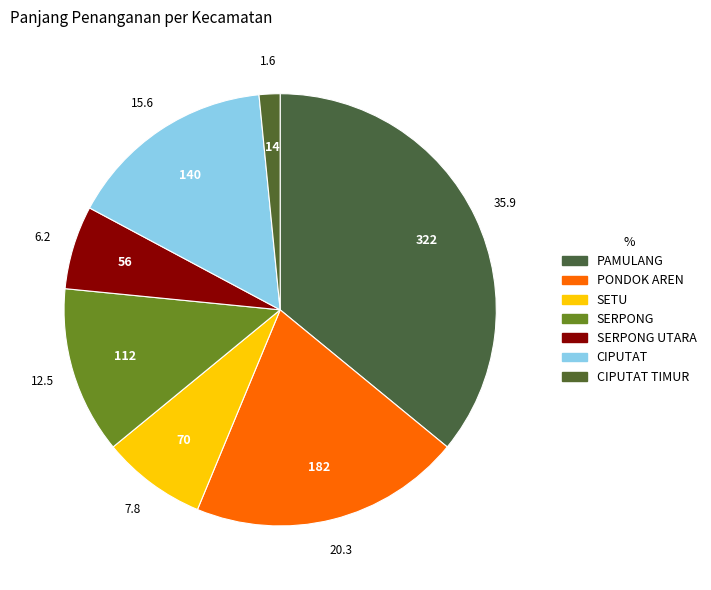

Is the sum of SERPONG UTARA and PONDOK AREN greater than half?

No